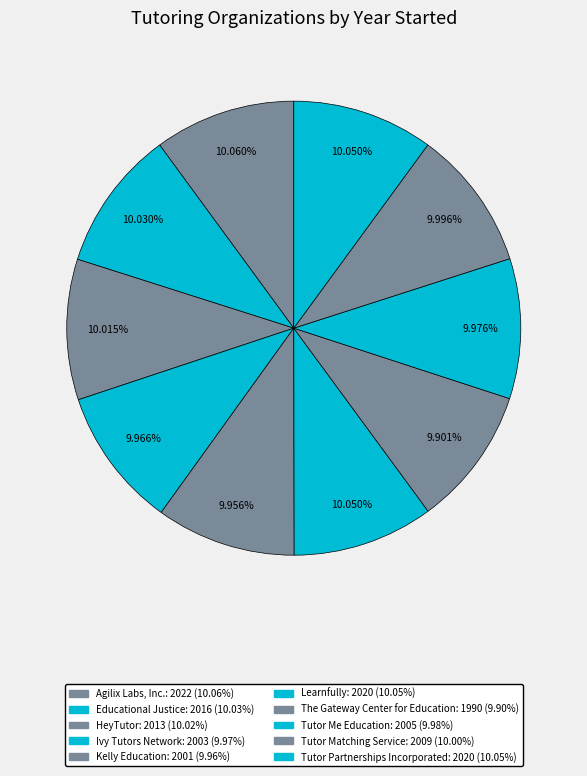

Is it true that Kelly Education is 24% of the pie?

False